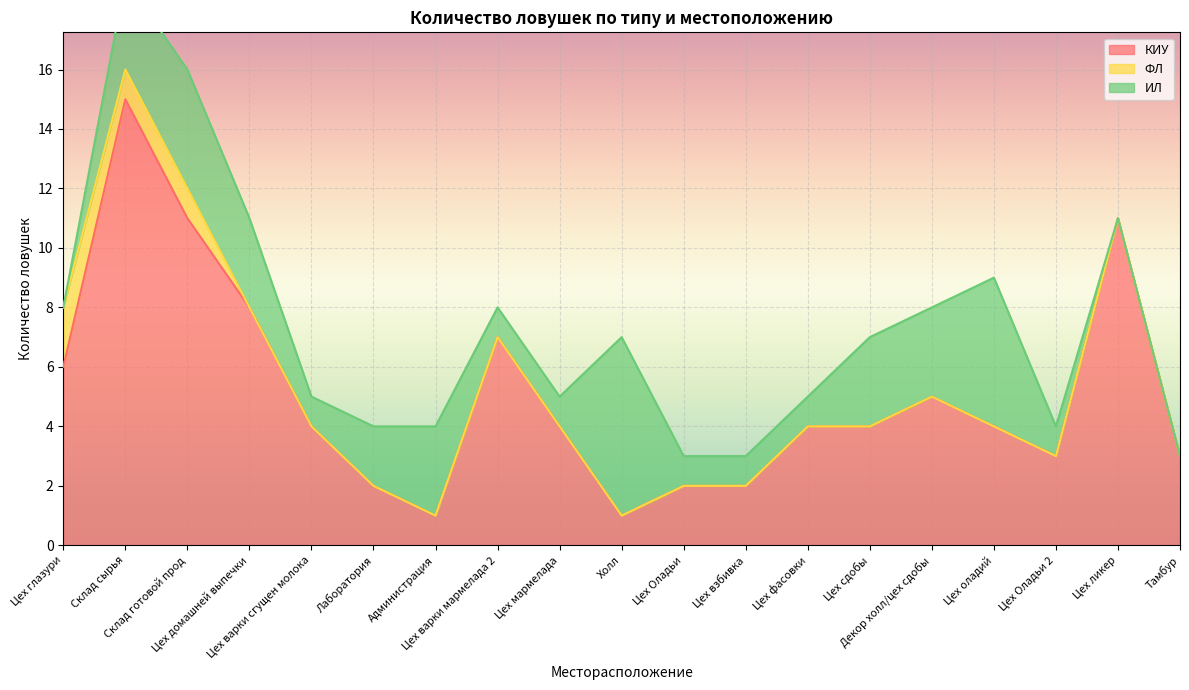

At how many categories does at least one series exceed 1?

19